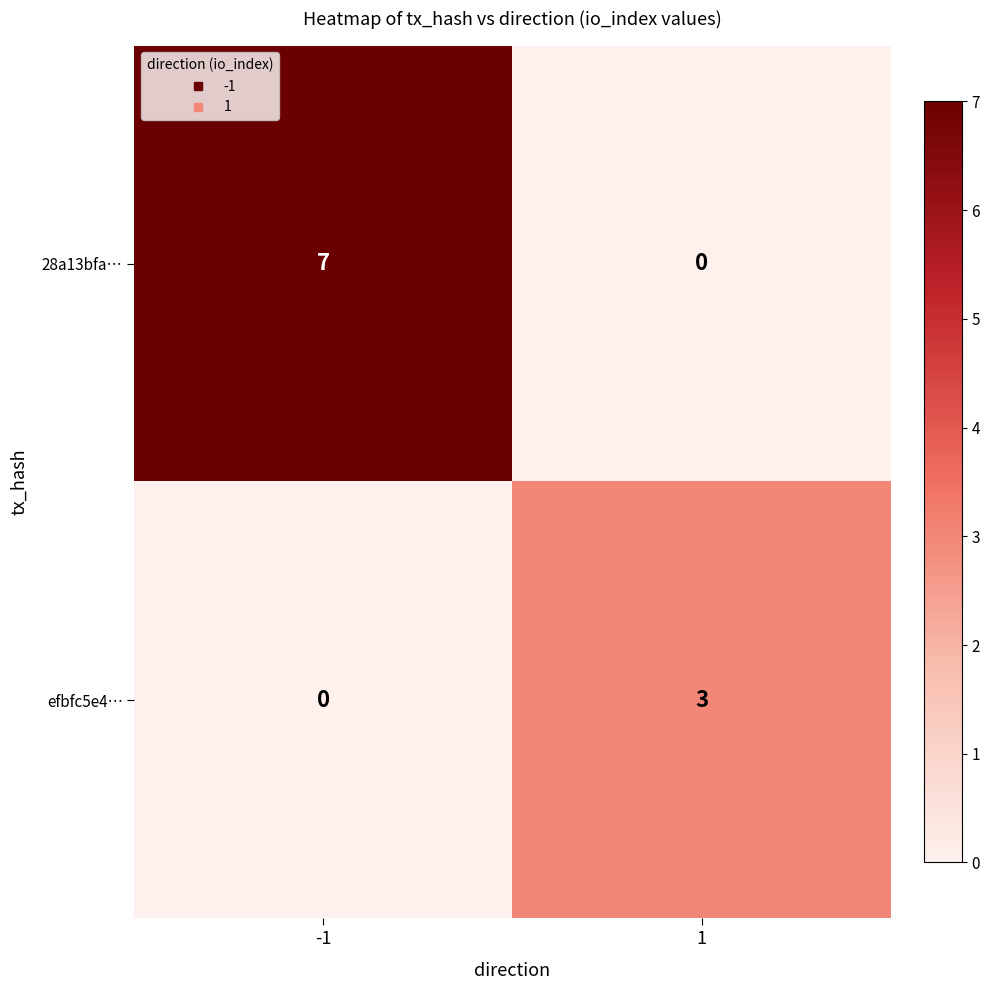

Which series changed the most between -1 and 1?

28a13bfa…